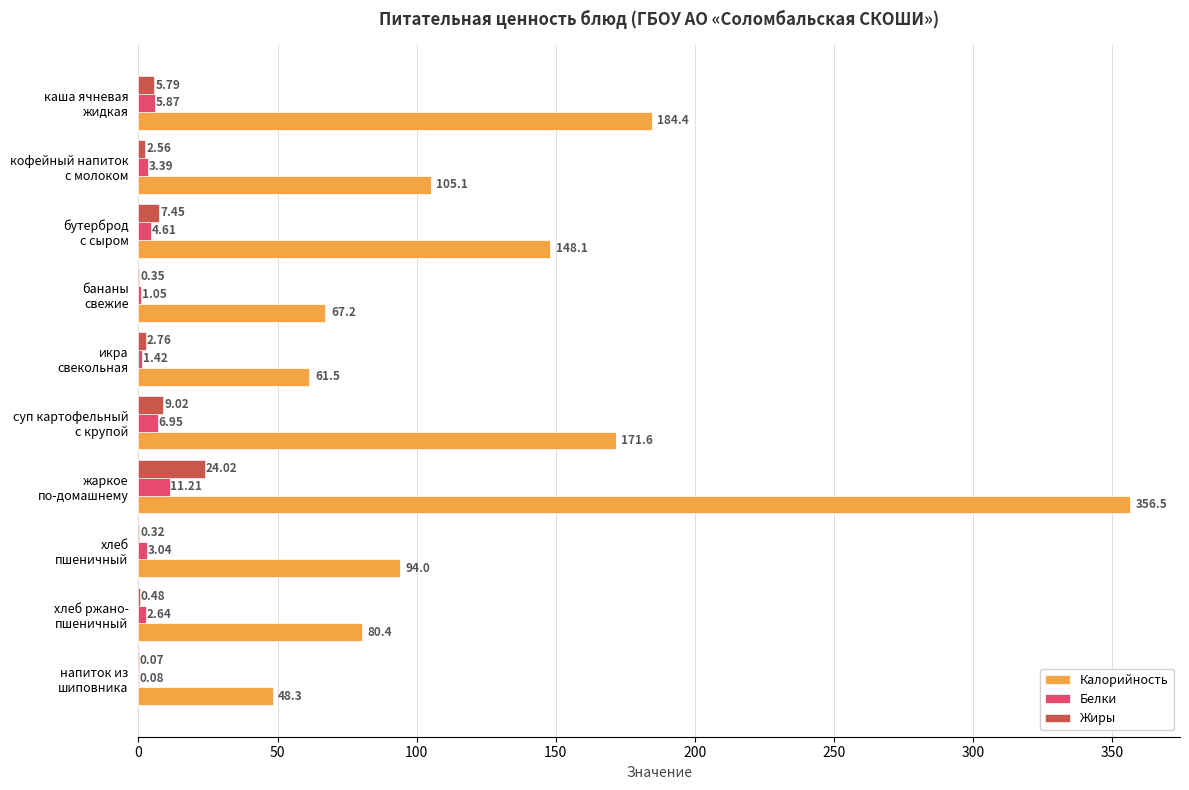

Which series has the largest total across all categories?

Калорийность